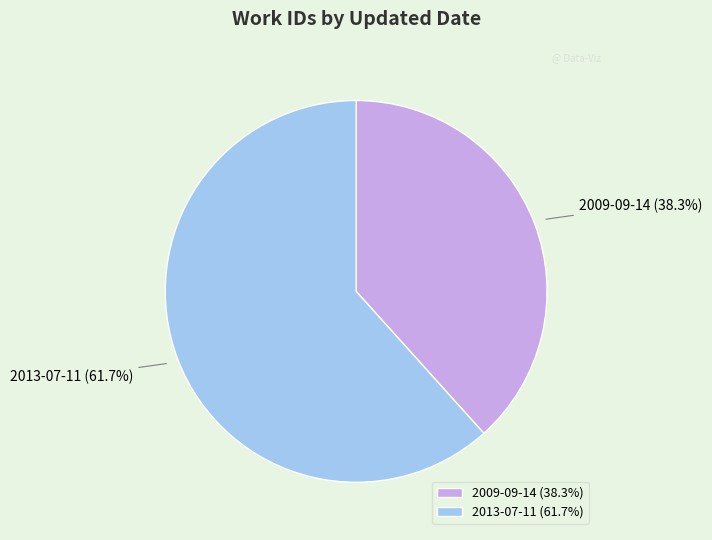

To the nearest percent, what percentage of the pie is 2009-09-14?

38%